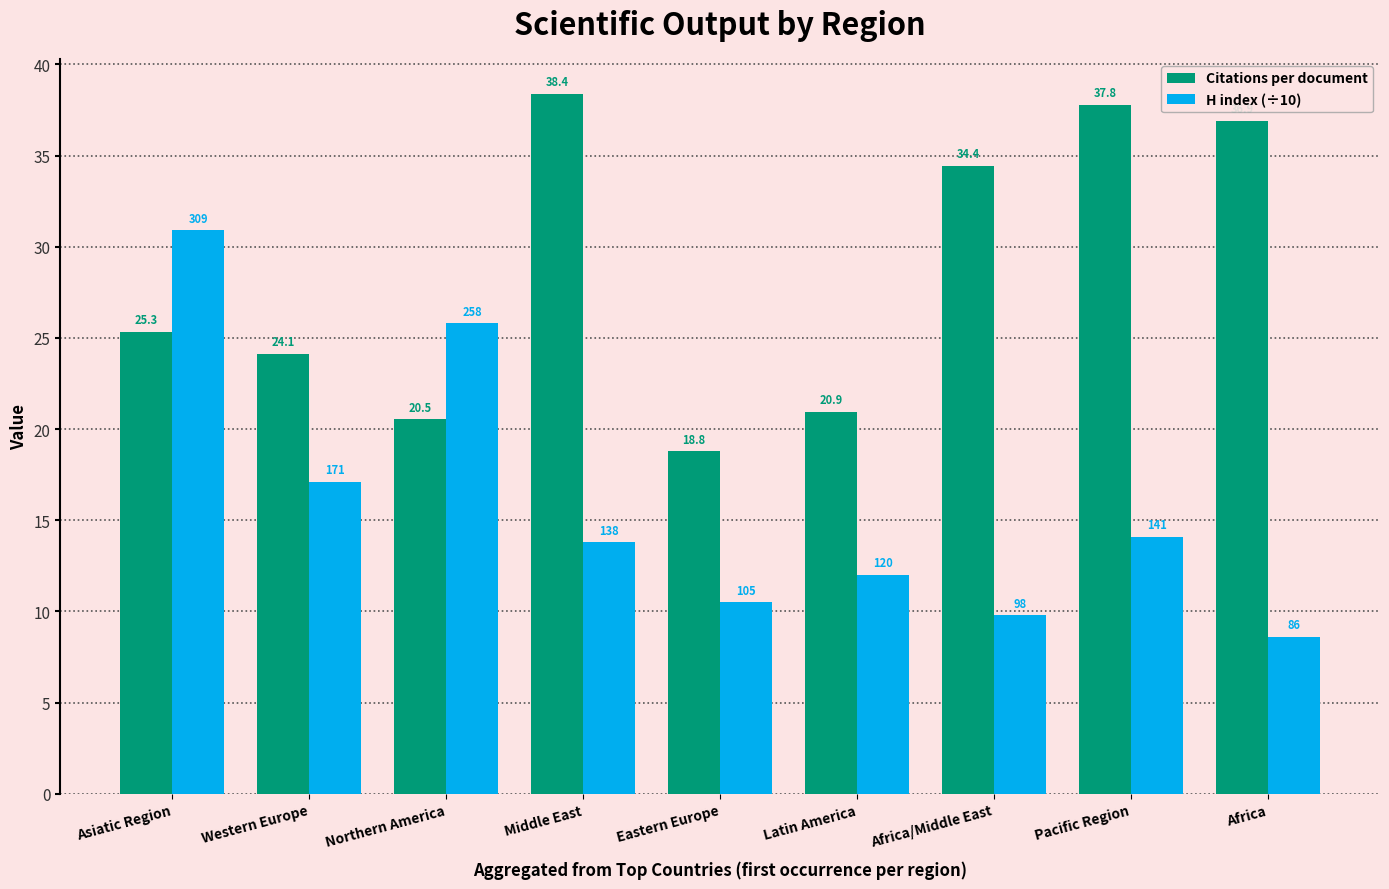

What is the approximate value of H index (÷10) at Africa/Middle East?

9.8